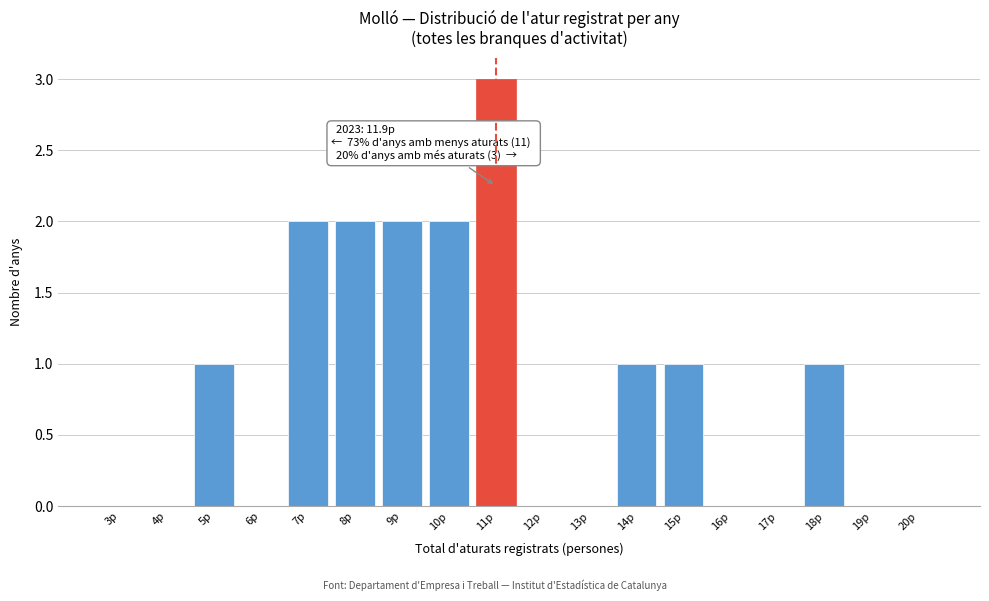

Reading left to right, extract all data points from this chart.

3p=0	4p=0	5p=1	6p=0	7p=2	8p=2	9p=2	10p=2	11p=3	12p=0	13p=0	14p=1	15p=1	16p=0	17p=0	18p=1	19p=0	20p=0